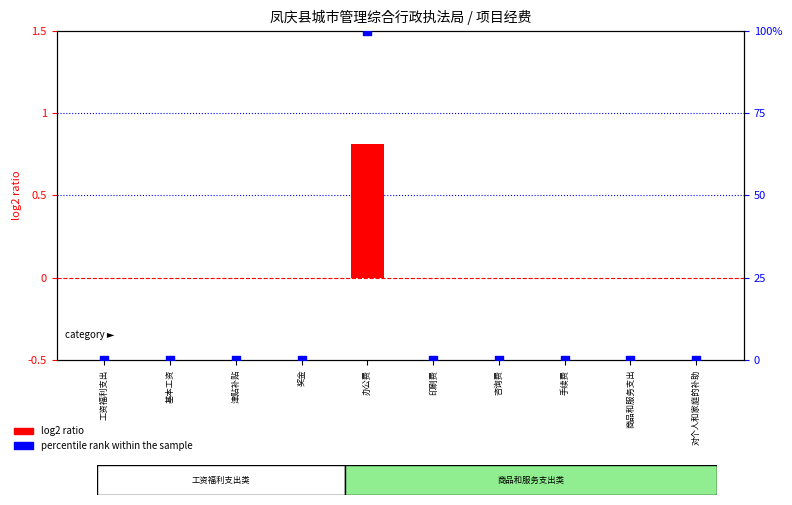

Which series has the widest spread of Y values?

percentile rank within the sample